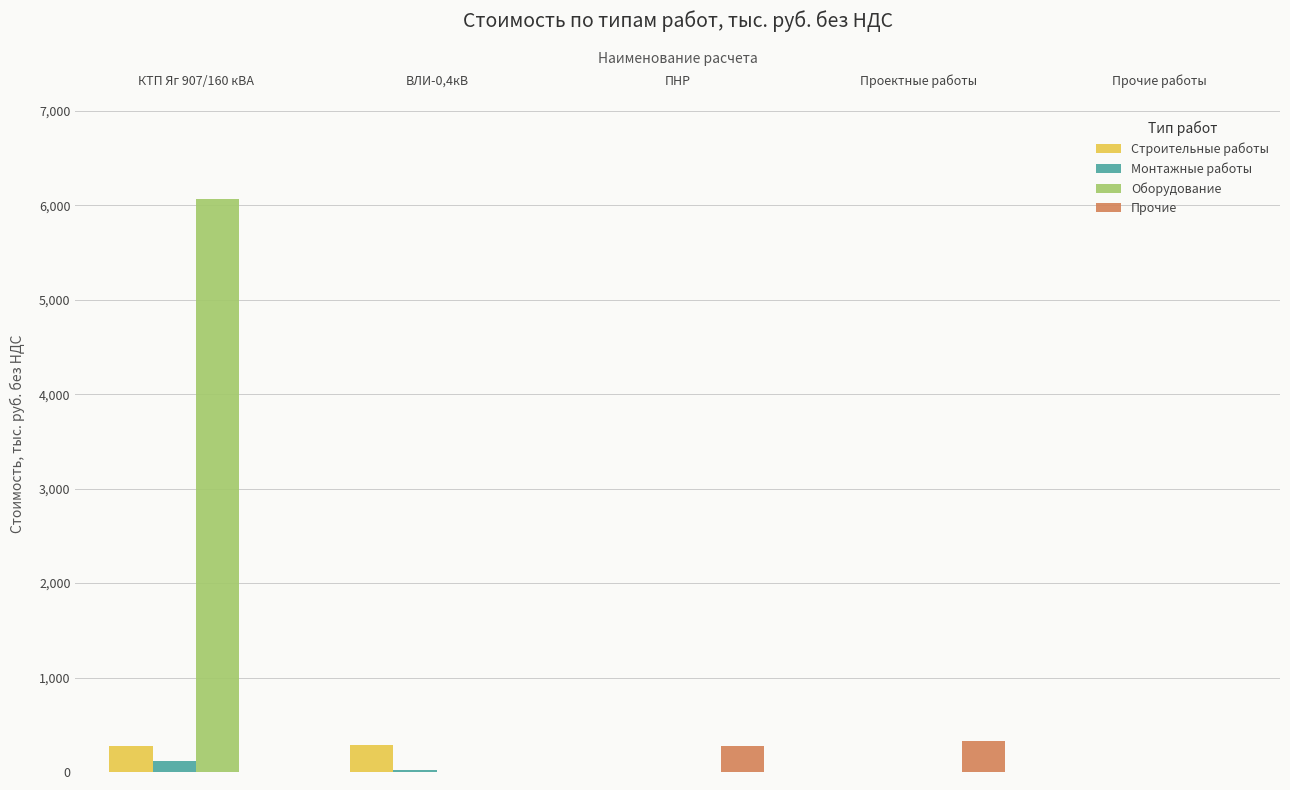

Is it true that Строительные работы equals 0.0 at Проектные работы?

True